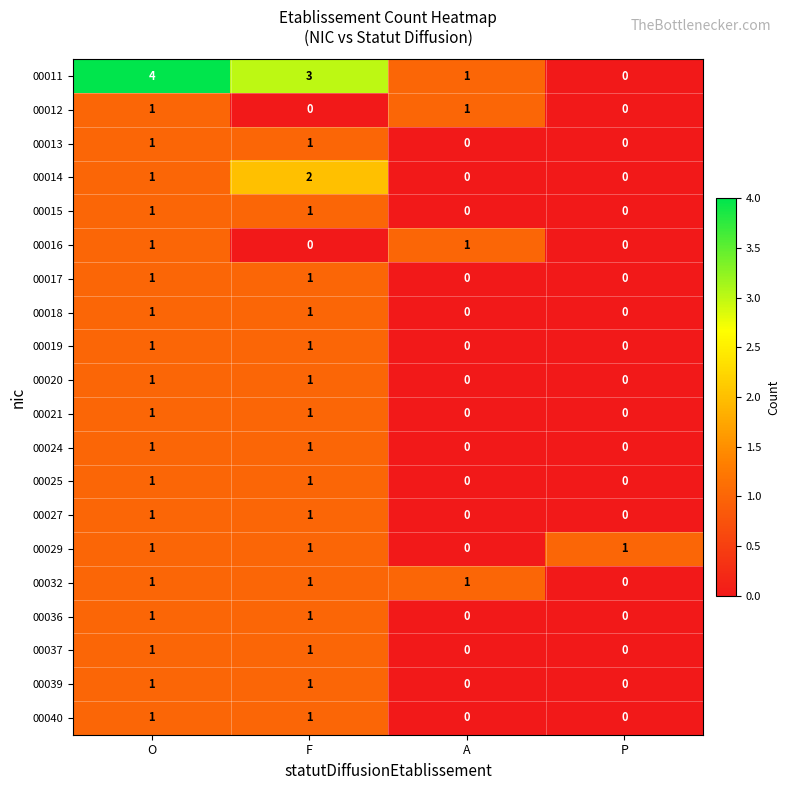

What is the maximum value shown in the chart?

4